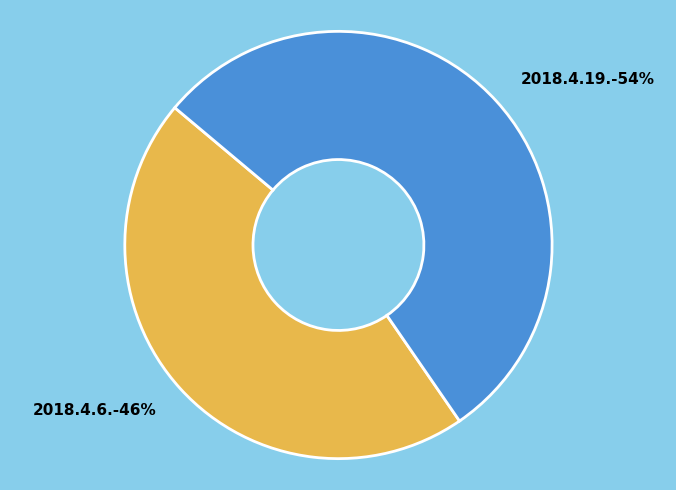

Which category has the smallest portion of the pie?

2018.4.6.